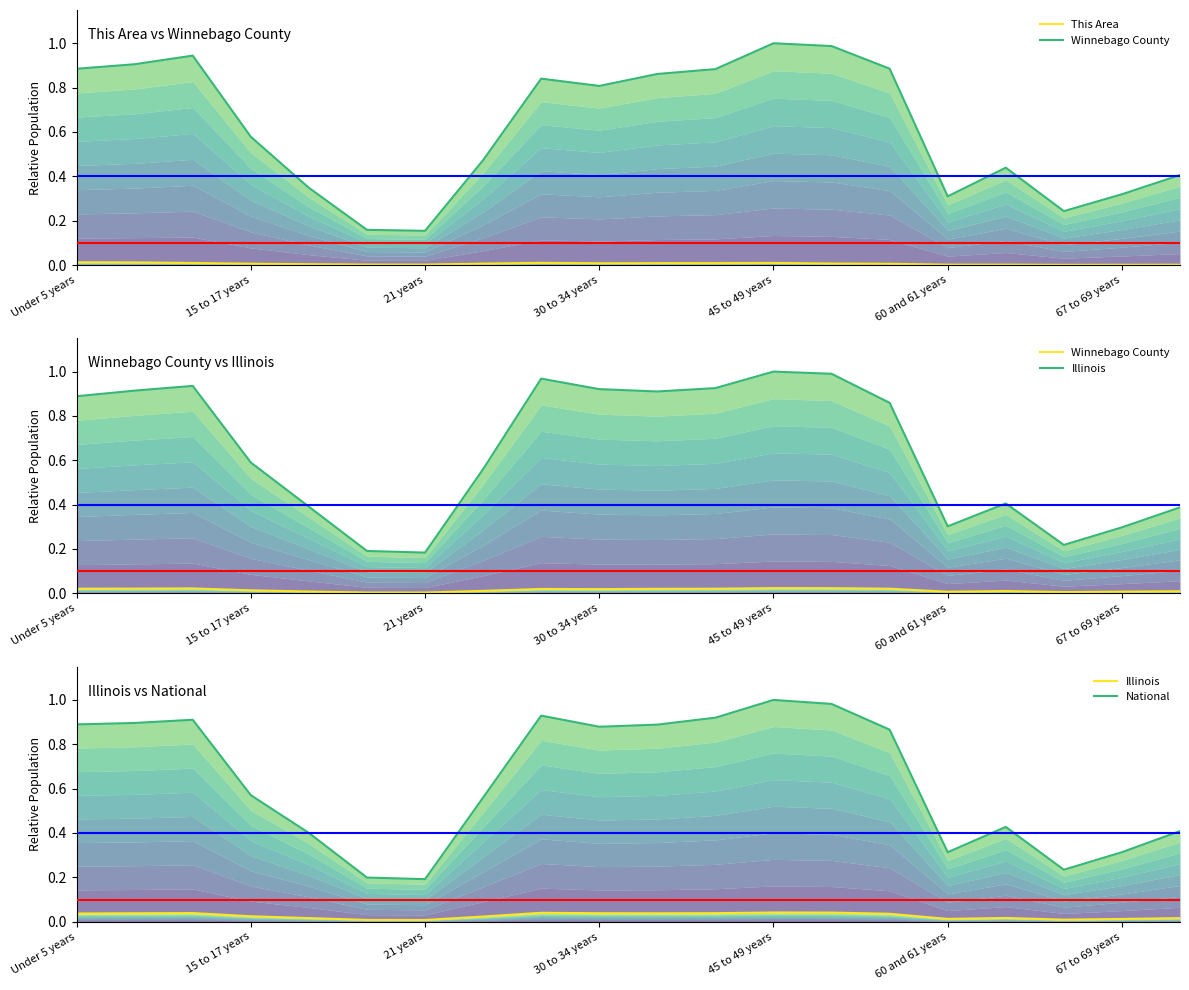

How many Illinois values are between 0 and 1?

20